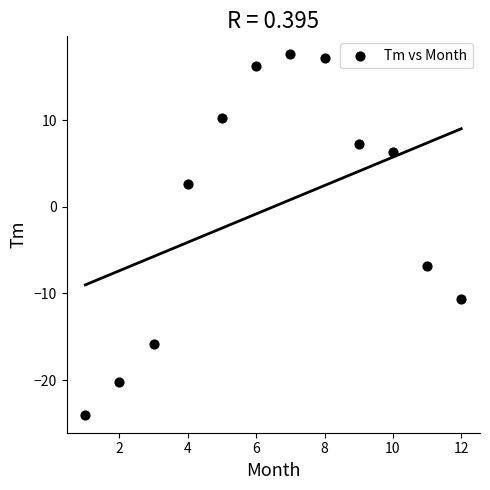

What Y value in the scatter plot is closest to -3?

-6.8